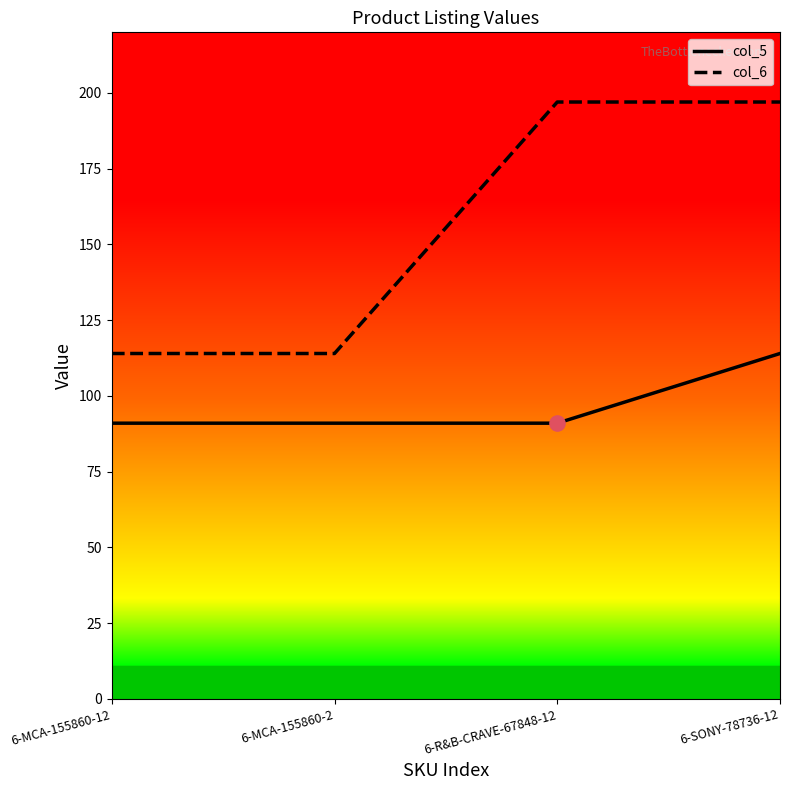

What is the total value across all series at 6-MCA-155860-2?

205